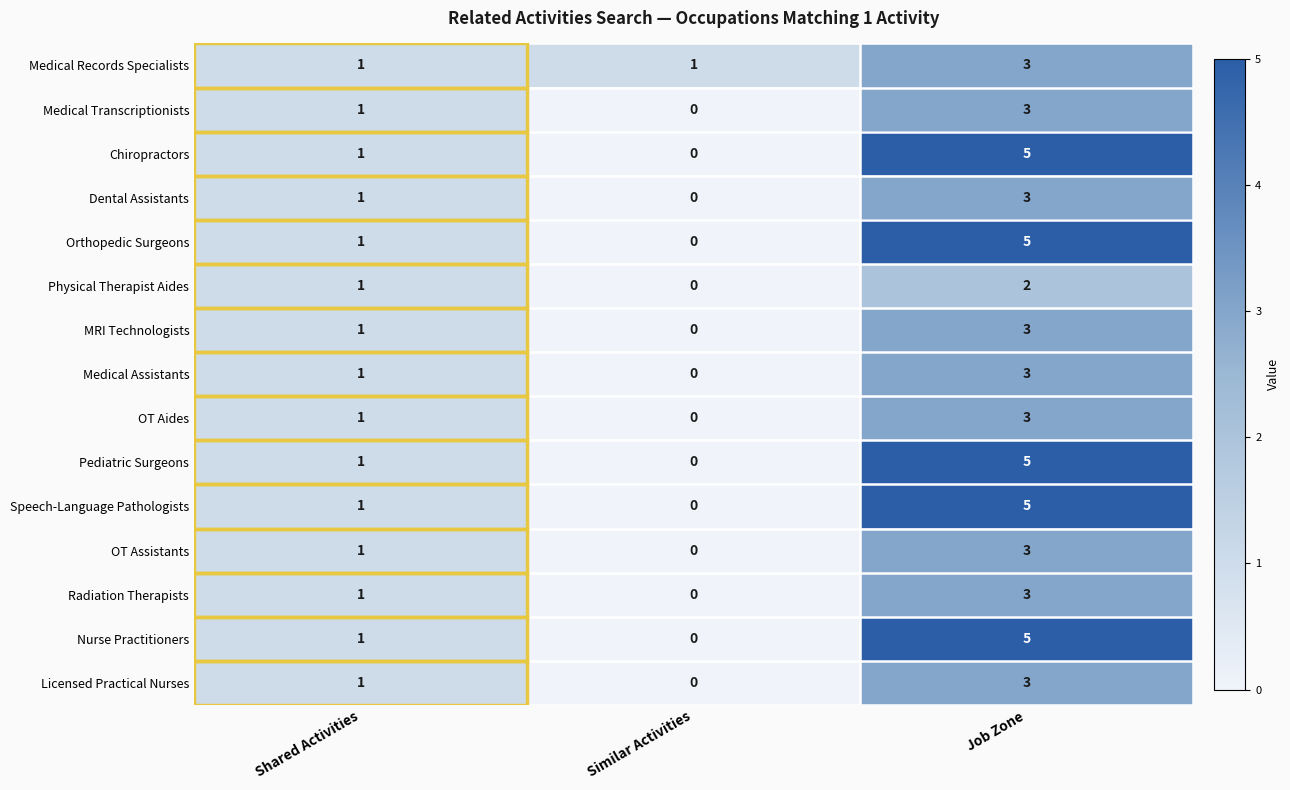

How many values in the Medical Records Specialists series exceed 1?

1